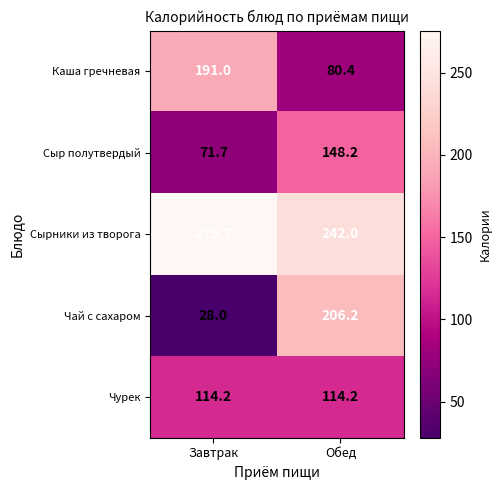

What is the spread (max minus min) of values at Завтрак?

247.7